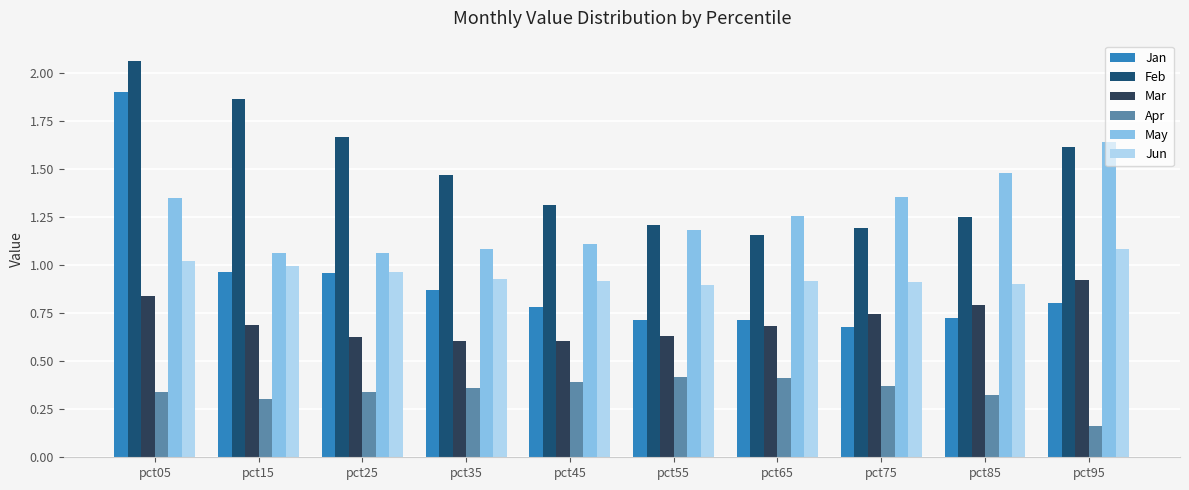

Is the value of May at pct25 greater than the value of Mar at pct15?

Yes